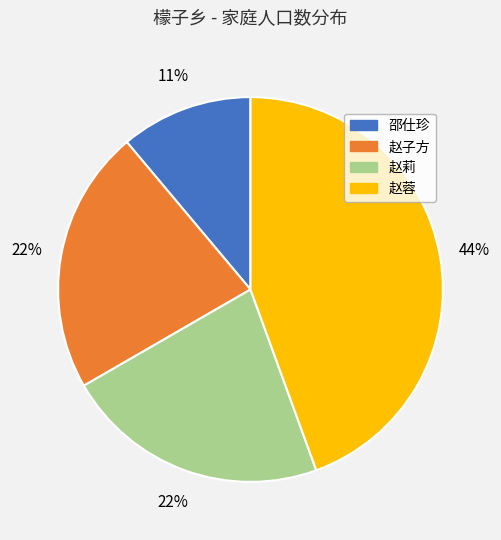

Which has a higher value, 赵蓉 or 邵仕珍?

赵蓉